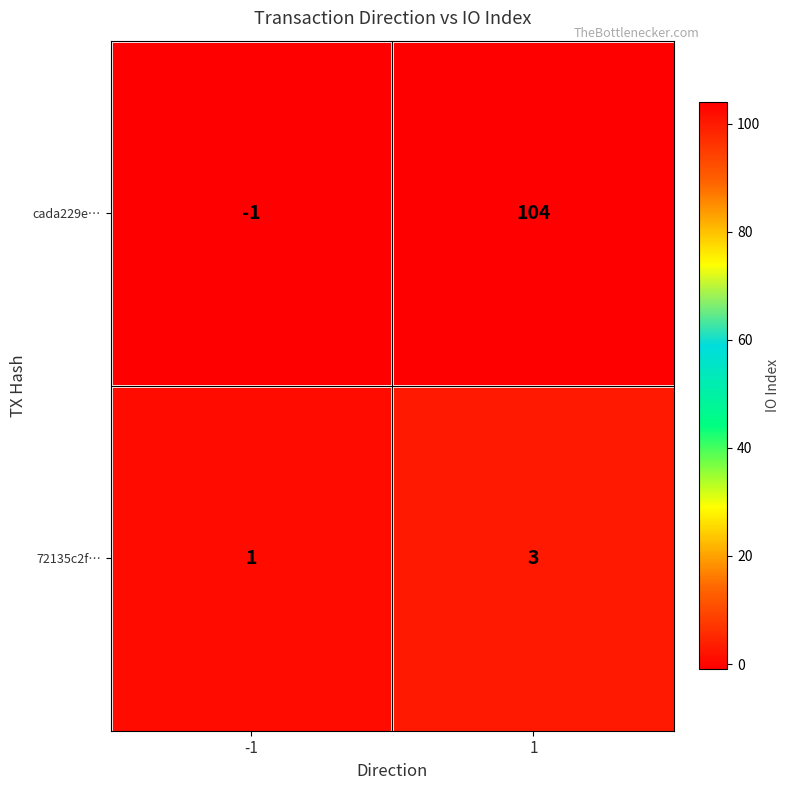

What is the smallest value displayed?

-1